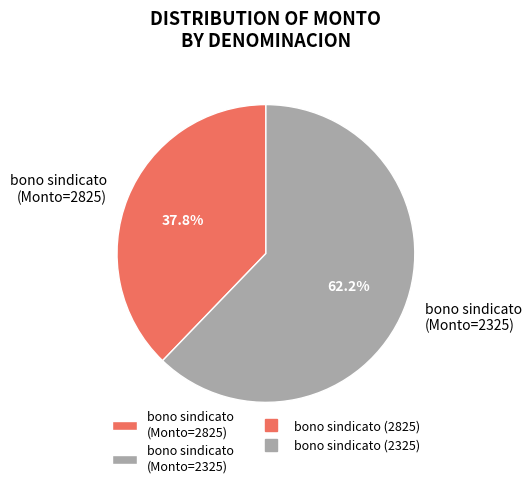

What is the largest slice in the pie chart?

bono sindicato (Monto=2325)